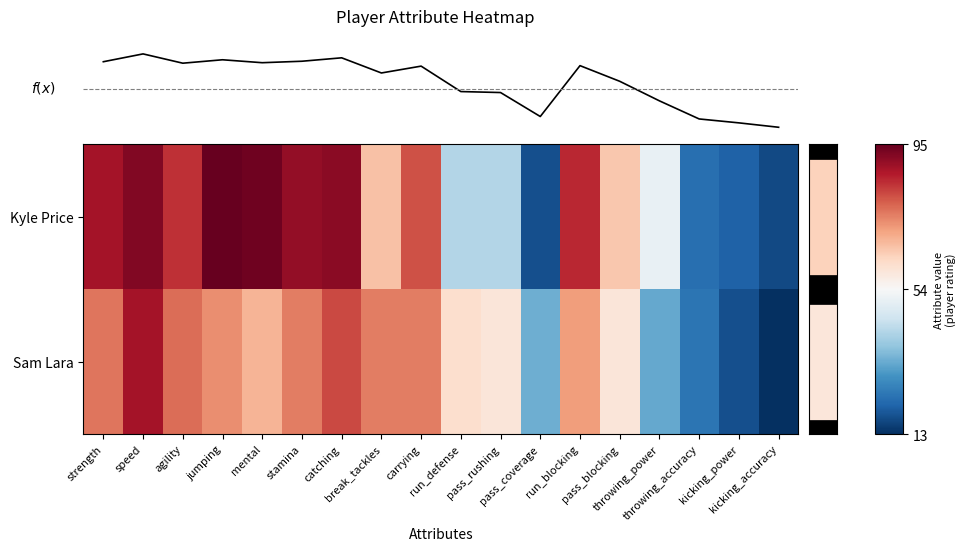

Which series changed the most between mental and pass_coverage?

Kyle Price